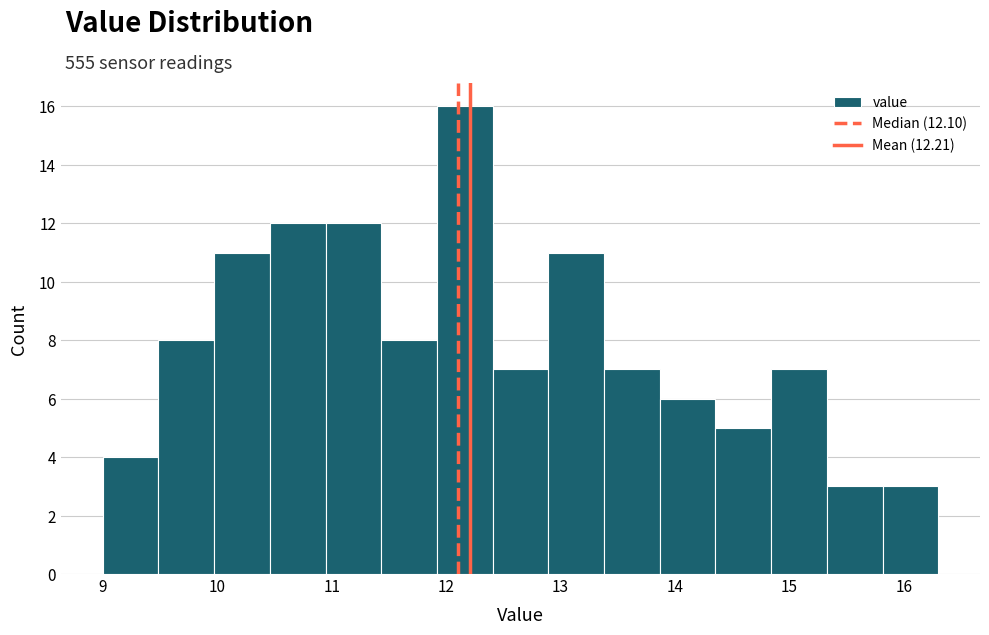

Reading left to right, list every bar in this chart as the range it spans on the x-axis followed by its height. Neither the bar edges nor the heights are printed on the chart, so give them approximately, as read against the axes.

9.0 to 9.5: 4
9.5 to 10.0: 8
10.0 to 10.5: 11
10.5 to 10.9: 12
10.9 to 11.4: 12
11.4 to 11.9: 8
11.9 to 12.4: 16
12.4 to 12.9: 7
12.9 to 13.4: 11
13.4 to 13.9: 7
13.9 to 14.4: 6
14.4 to 14.8: 5
14.8 to 15.3: 7
15.3 to 15.8: 3
15.8 to 16.3: 3